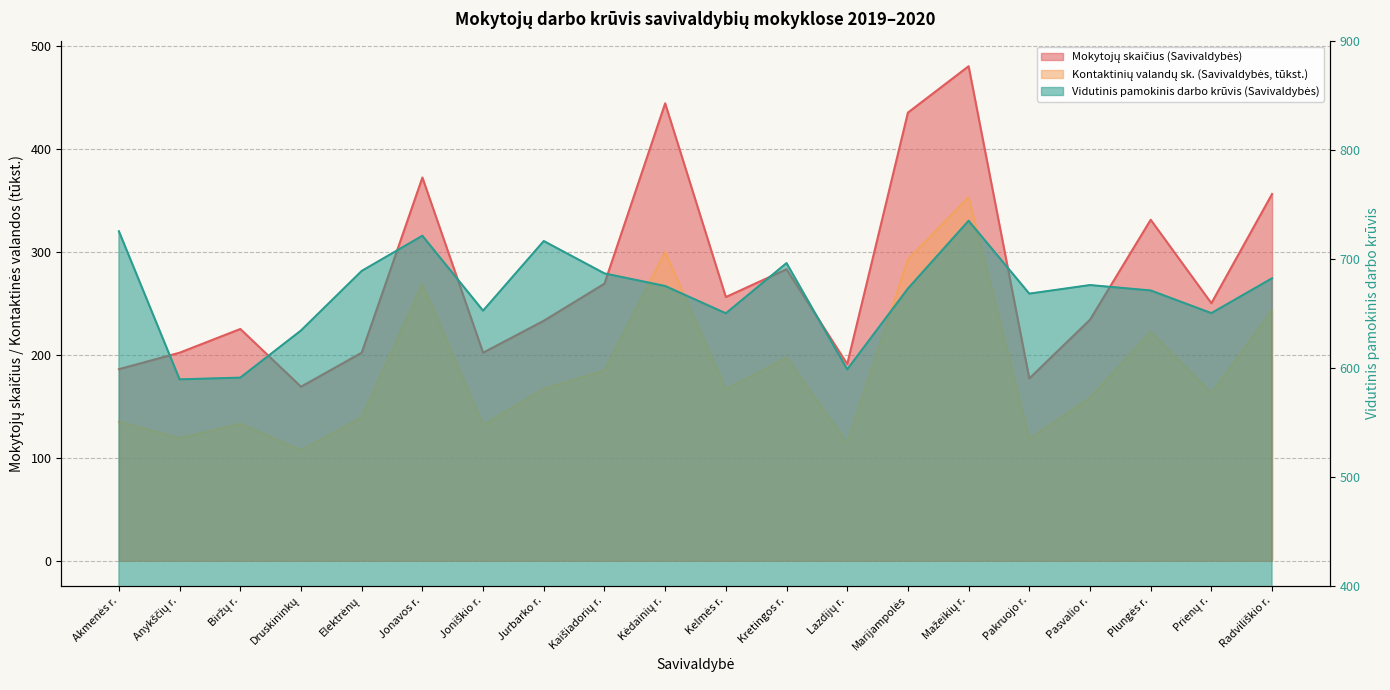

What are all the series names shown in the legend?

Mokytojų skaičius (Savivaldybės), Kontaktinių valandų sk. (Savivaldybės, /1000), Vidutinis pamokinis darbo krūvis (Savivaldybės)